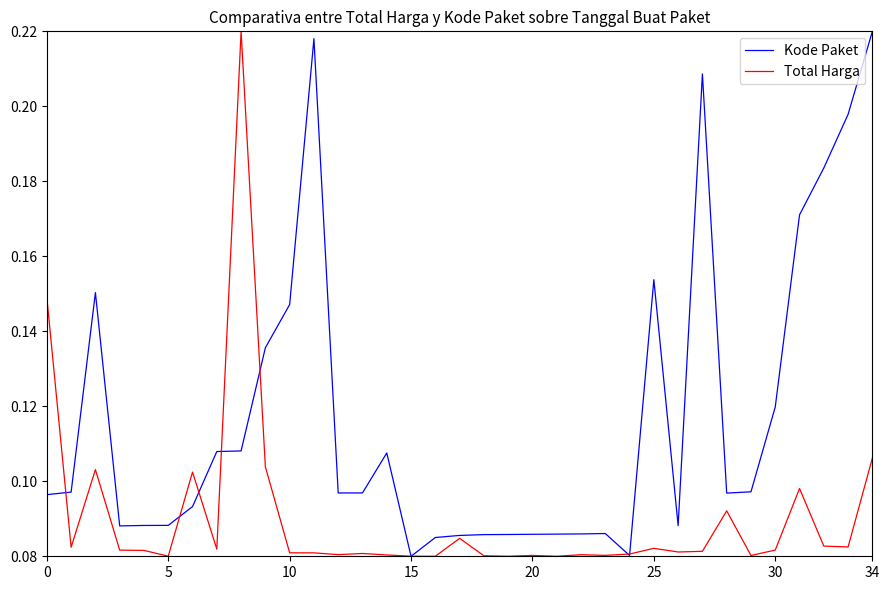

Rank the series by their average value, from lowest to highest.

Total Harga, Kode Paket